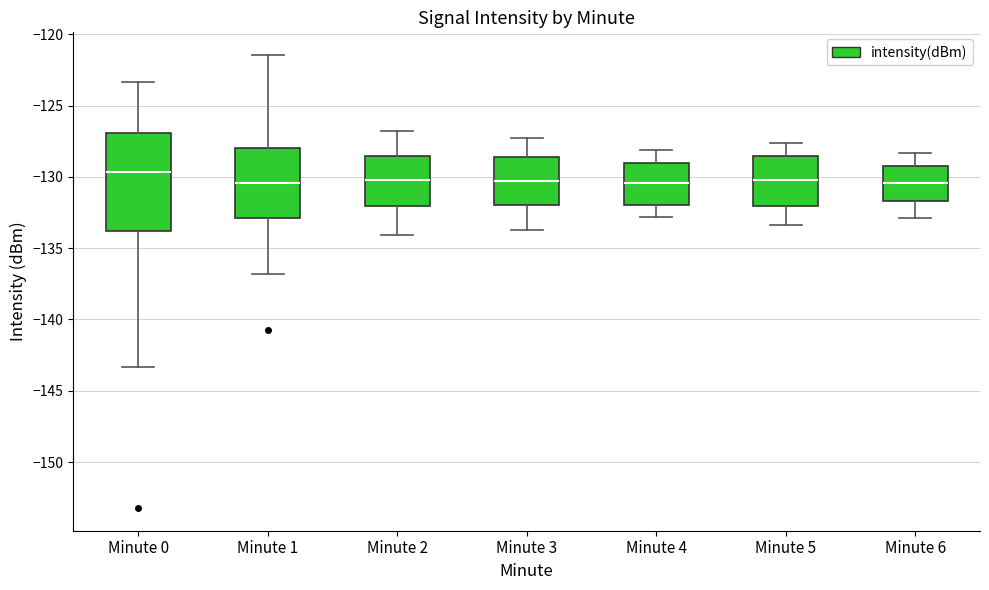

Which box has the highest median line?

Minute 0